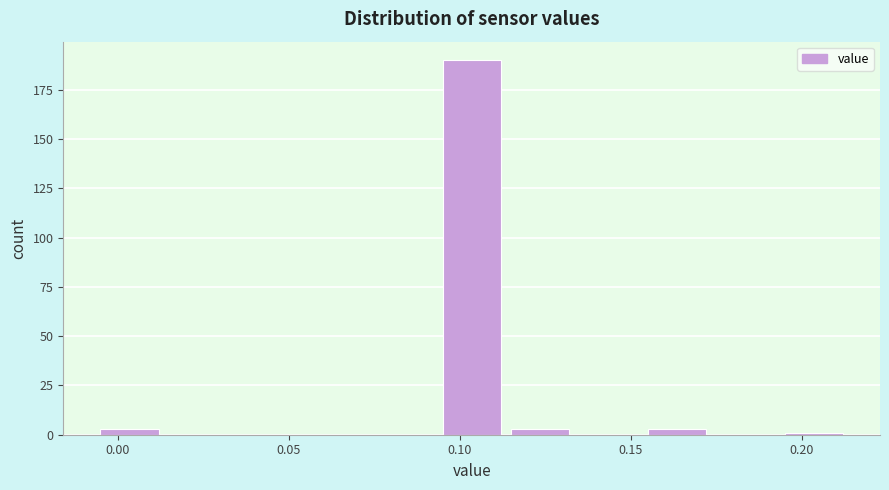

What is the height of the bar covering 0.095 to 0.115 on the x-axis? The values are not printed on the chart, so give them approximately, as read against the axis.

190